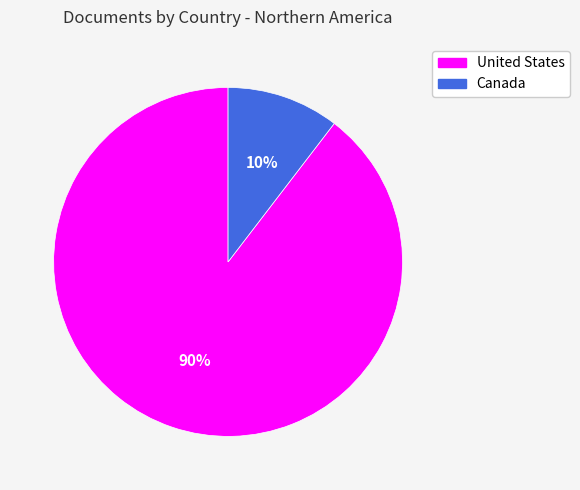

Is the sum of Canada and United States greater than half?

Yes